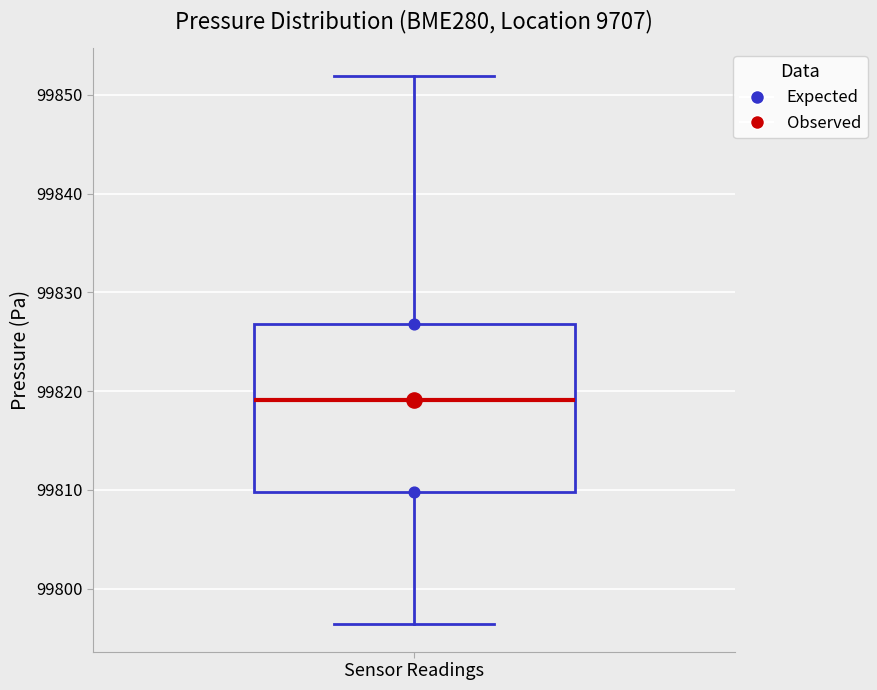

Read this box plot against the y-axis: the position of the median line, the range covered by the box, and the ends of both whiskers. The values are not printed on the chart, so give them approximately, as read against the axis.

median 99819, box 99810 to 99827, whiskers 99796 to 99852